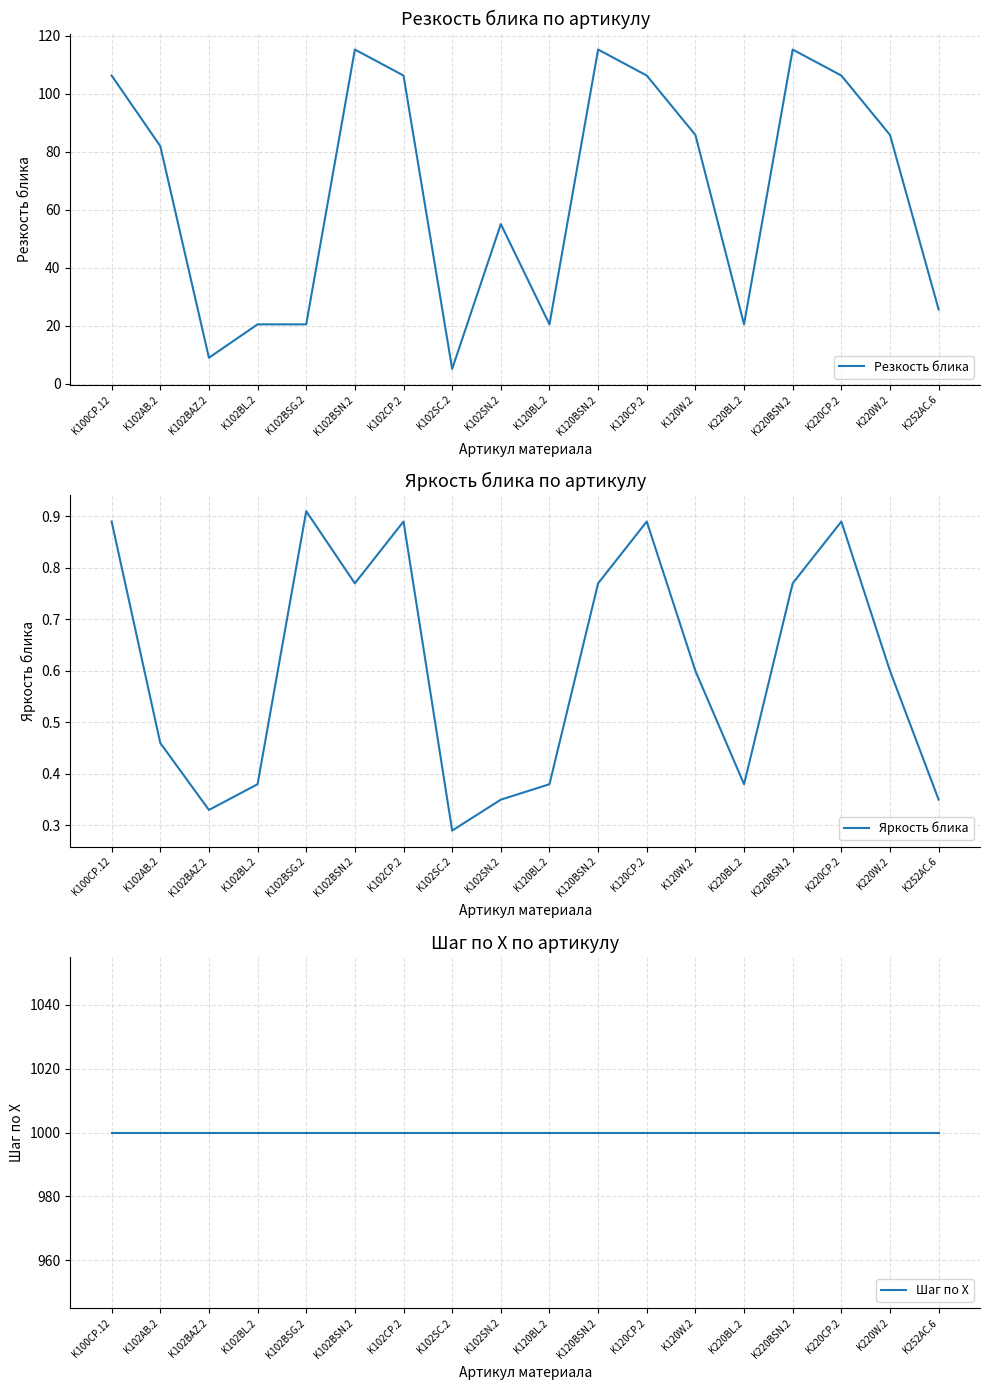

Reading left to right, list all the values displayed in this chart.

Резкость блика: K100CP.12=106.2	K102AB.2=81.9	K102BAZ.2=9.0	K102BL.2=20.5	K102BSG.2=20.5	K102BSN.2=115.2	K102CP.2=106.2	K102SC.2=5.1	K102SN.2=55.0	K120BL.2=20.5	K120BSN.2=115.2	K120CP.2=106.2	K120W.2=85.8	K220BL.2=20.5	K220BSN.2=115.2	K220CP.2=106.2	K220W.2=85.8	K252AC.6=25.6
Яркость блика: K100CP.12=0.9	K102AB.2=0.5	K102BAZ.2=0.3	K102BL.2=0.4	K102BSG.2=0.9	K102BSN.2=0.8	K102CP.2=0.9	K102SC.2=0.3	K102SN.2=0.3	K120BL.2=0.4	K120BSN.2=0.8	K120CP.2=0.9	K120W.2=0.6	K220BL.2=0.4	K220BSN.2=0.8	K220CP.2=0.9	K220W.2=0.6	K252AC.6=0.3
Шаг по X: K100CP.12=1000.0	K102AB.2=1000.0	K102BAZ.2=1000.0	K102BL.2=1000.0	K102BSG.2=1000.0	K102BSN.2=1000.0	K102CP.2=1000.0	K102SC.2=1000.0	K102SN.2=1000.0	K120BL.2=1000.0	K120BSN.2=1000.0	K120CP.2=1000.0	K120W.2=1000.0	K220BL.2=1000.0	K220BSN.2=1000.0	K220CP.2=1000.0	K220W.2=1000.0	K252AC.6=1000.0